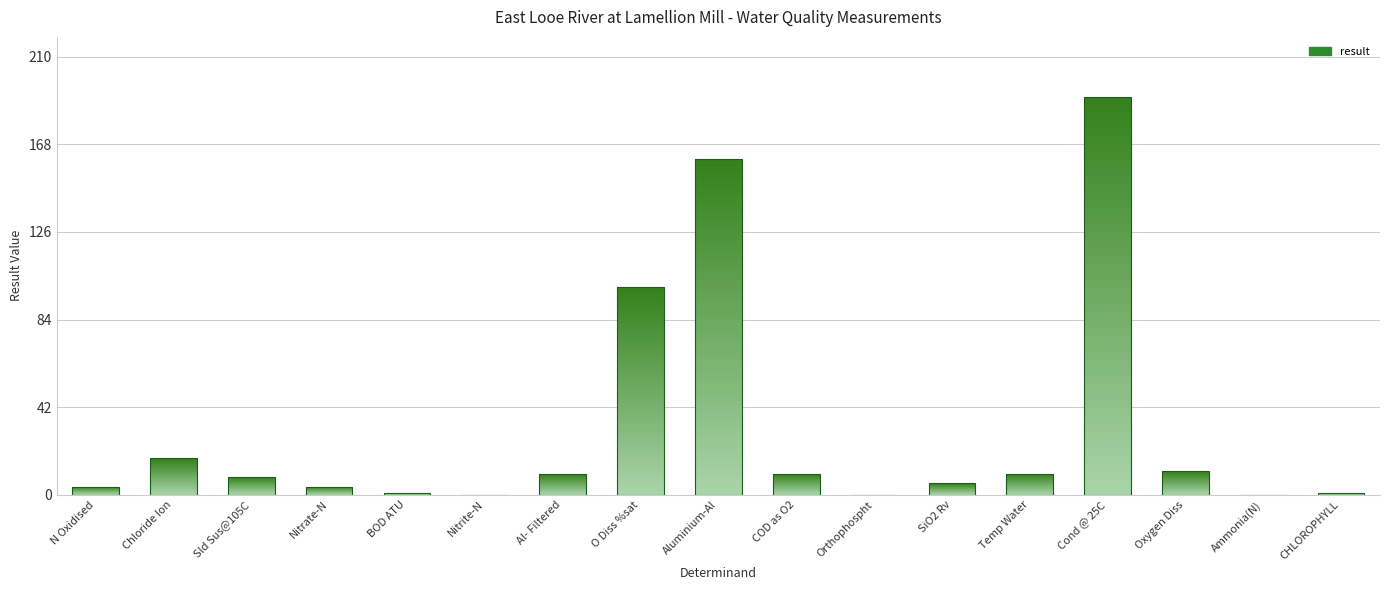

Reading left to right, list all the values displayed in this chart.

3.9	17.4	8.5	3.9	1.0	0.0	10.0	99.8	161.0	10.0	0.0	5.4	10.1	191.0	11.2	0.0	0.8